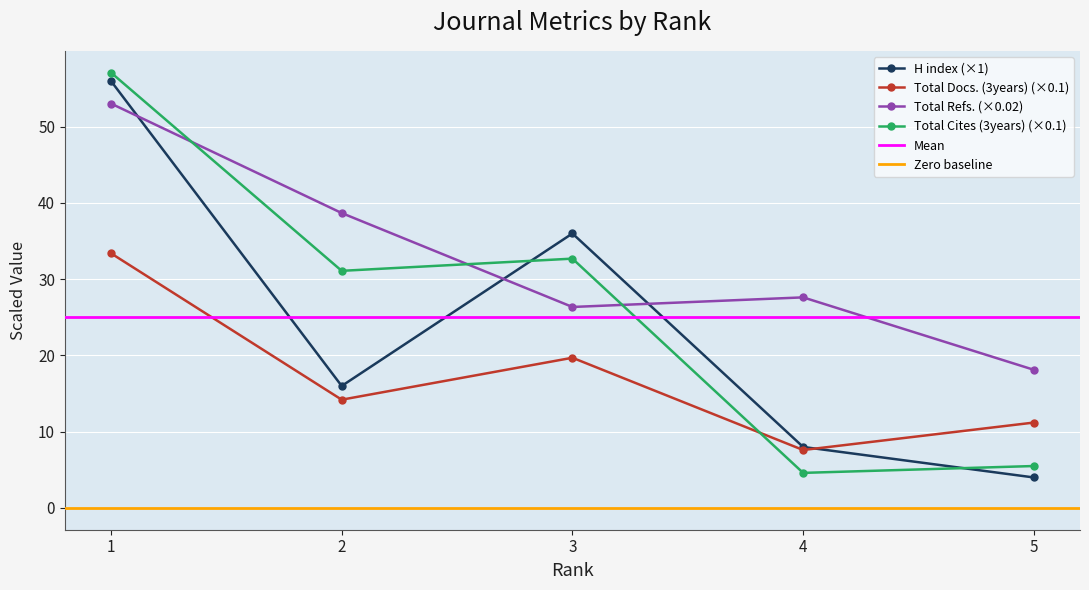

True or false: Total Refs. and Total Docs. (3years) intersect in this chart.

False